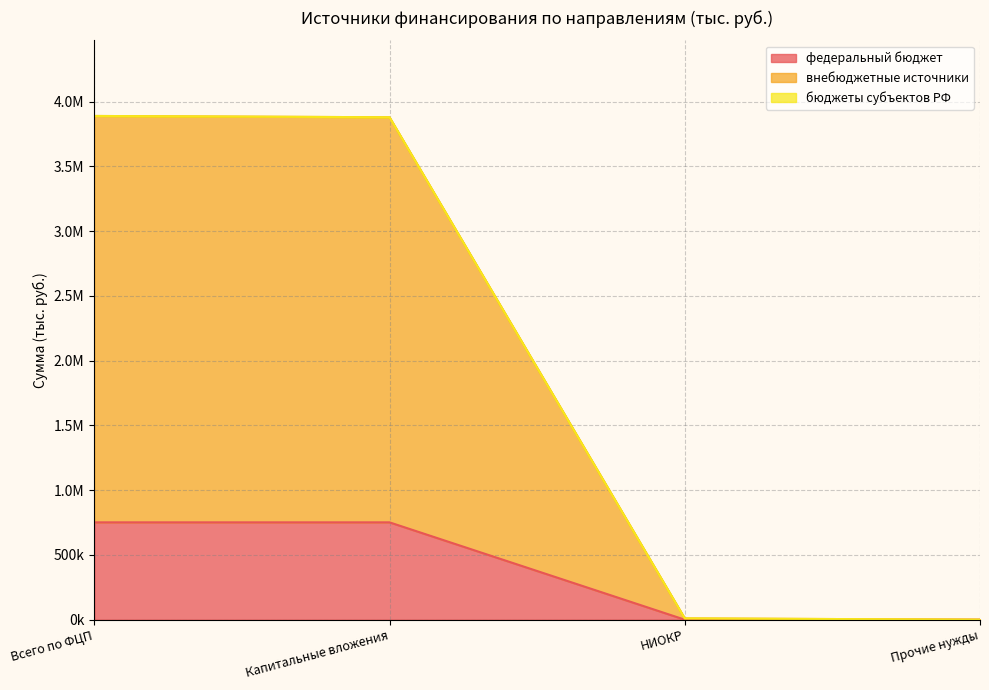

Where does the федеральный бюджет series first go above 751357?

Всего по ФЦП